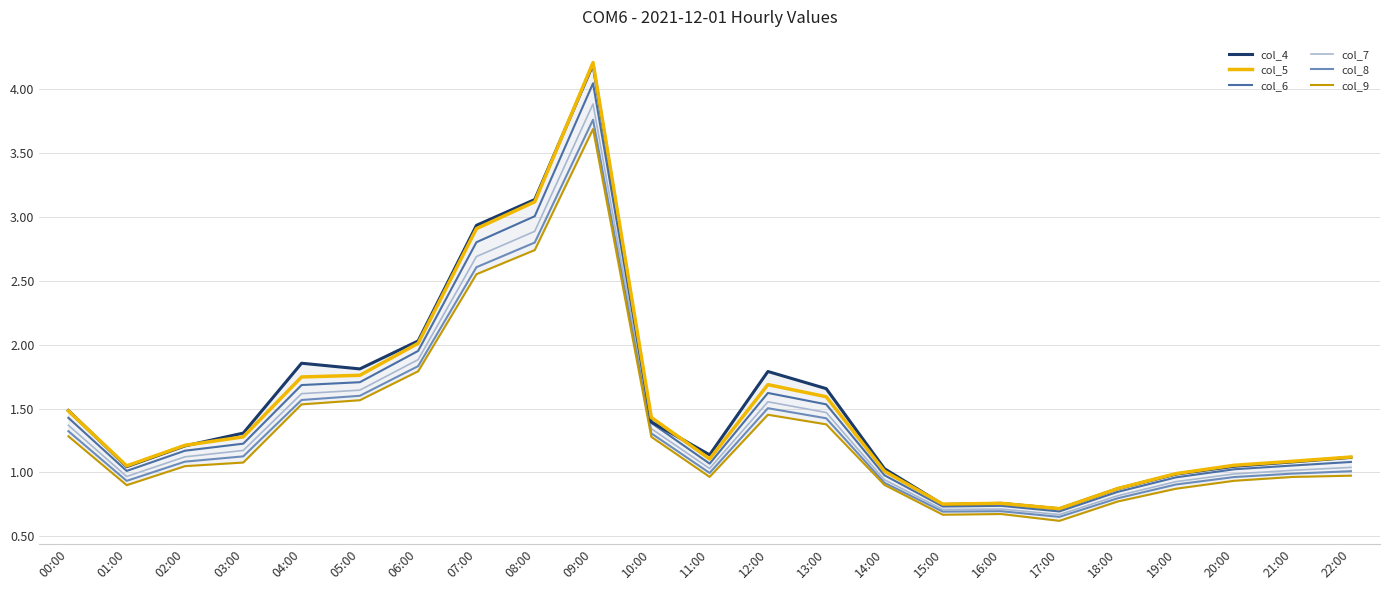

Reading left to right, transcribe all the data shown in this chart.

col_4: 00:00=1.5	01:00=1.0	02:00=1.2	03:00=1.3	04:00=1.9	05:00=1.8	06:00=2.0	07:00=2.9	08:00=3.1	09:00=4.2	10:00=1.4	11:00=1.1	12:00=1.8	13:00=1.7	14:00=1.0	15:00=0.7	16:00=0.8	17:00=0.7	18:00=0.9	19:00=1.0	20:00=1.0	21:00=1.1	22:00=1.1
col_5: 00:00=1.5	01:00=1.1	02:00=1.2	03:00=1.3	04:00=1.7	05:00=1.8	06:00=2.0	07:00=2.9	08:00=3.1	09:00=4.2	10:00=1.4	11:00=1.1	12:00=1.7	13:00=1.6	14:00=1.0	15:00=0.8	16:00=0.8	17:00=0.7	18:00=0.9	19:00=1.0	20:00=1.1	21:00=1.1	22:00=1.1
col_6: 00:00=1.4	01:00=1.0	02:00=1.2	03:00=1.2	04:00=1.7	05:00=1.7	06:00=2.0	07:00=2.8	08:00=3.0	09:00=4.0	10:00=1.4	11:00=1.1	12:00=1.6	13:00=1.5	14:00=1.0	15:00=0.7	16:00=0.7	17:00=0.7	18:00=0.8	19:00=1.0	20:00=1.0	21:00=1.1	22:00=1.1
col_7: 00:00=1.4	01:00=1.0	02:00=1.1	03:00=1.2	04:00=1.6	05:00=1.6	06:00=1.9	07:00=2.7	08:00=2.9	09:00=3.9	10:00=1.3	11:00=1.0	12:00=1.6	13:00=1.5	14:00=0.9	15:00=0.7	16:00=0.7	17:00=0.7	18:00=0.8	19:00=0.9	20:00=1.0	21:00=1.0	22:00=1.0
col_8: 00:00=1.3	01:00=0.9	02:00=1.1	03:00=1.1	04:00=1.6	05:00=1.6	06:00=1.8	07:00=2.6	08:00=2.8	09:00=3.8	10:00=1.3	11:00=1.0	12:00=1.5	13:00=1.4	14:00=0.9	15:00=0.7	16:00=0.7	17:00=0.7	18:00=0.8	19:00=0.9	20:00=1.0	21:00=1.0	22:00=1.0
col_9: 00:00=1.3	01:00=0.9	02:00=1.0	03:00=1.1	04:00=1.5	05:00=1.6	06:00=1.8	07:00=2.6	08:00=2.7	09:00=3.7	10:00=1.3	11:00=1.0	12:00=1.5	13:00=1.4	14:00=0.9	15:00=0.7	16:00=0.7	17:00=0.6	18:00=0.8	19:00=0.9	20:00=0.9	21:00=1.0	22:00=1.0